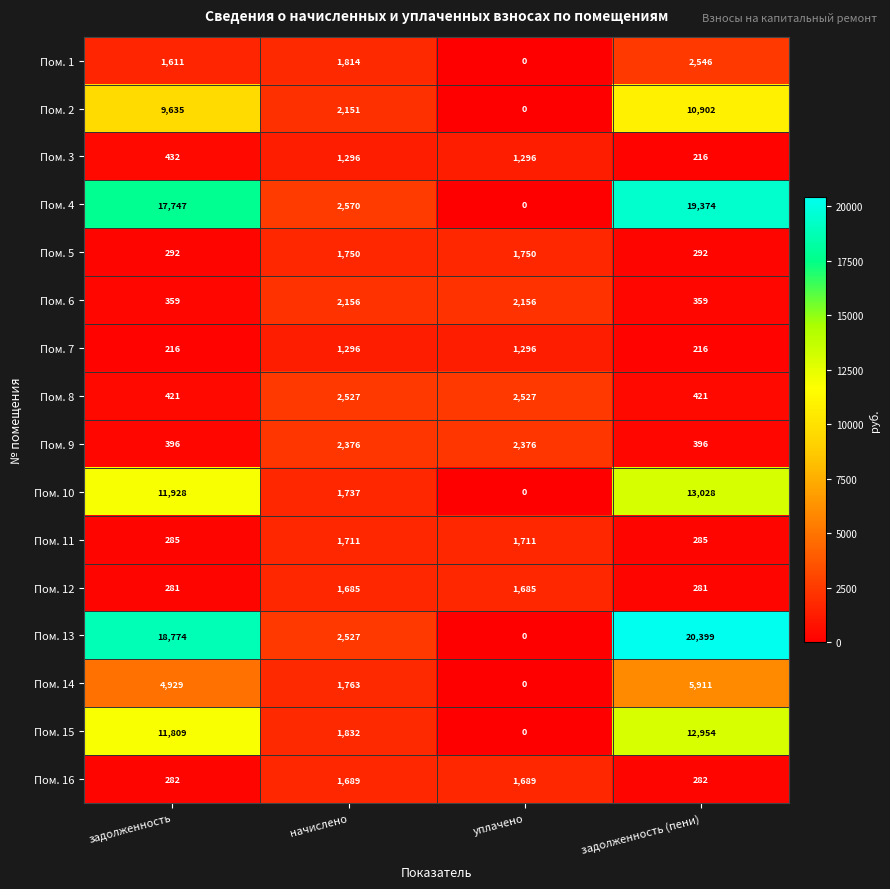

At how many categories does at least one series exceed 4222?

2